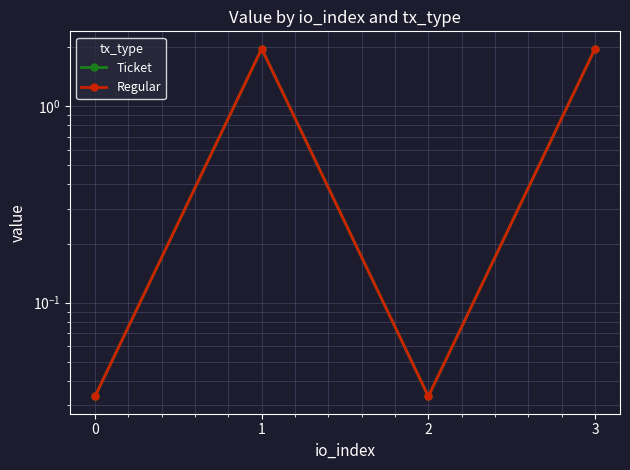

Reading left to right, what are all the values shown in this chart?

Ticket: 0.0	2.0	0.0	2.0
Regular: 0.0	2.0	0.0	2.0